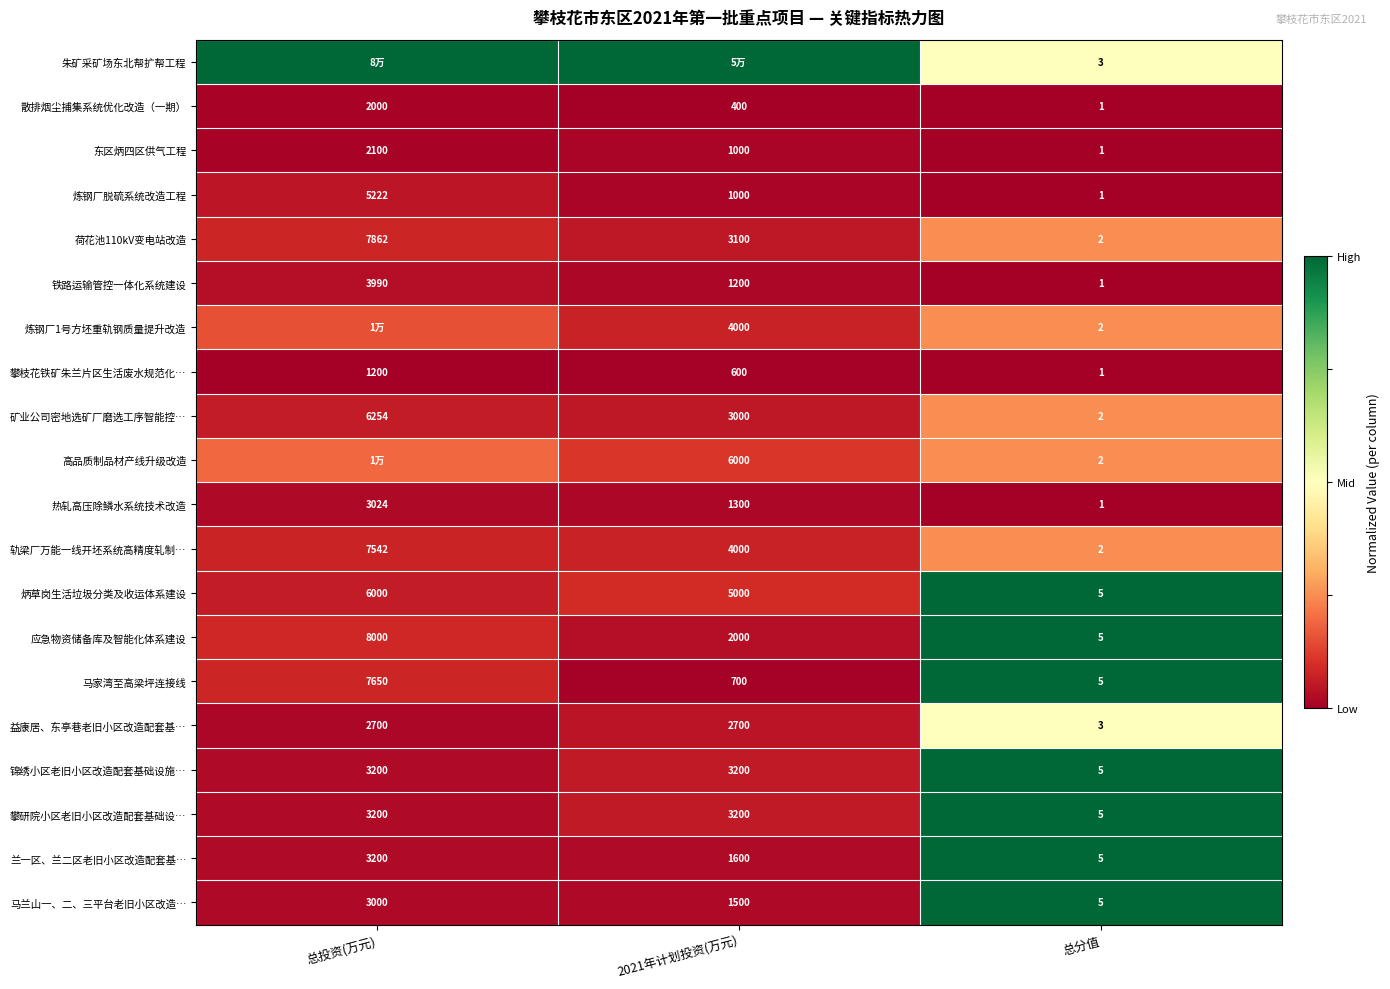

How many distinct data groups are displayed?

20